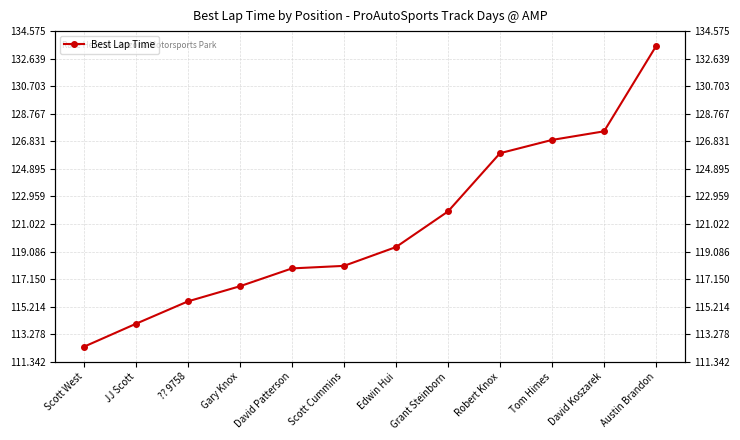

Rank the categories by value from lowest to highest.

Scott West, JJ Scott, ?? 9758, Gary Knox, David Patterson, Scott Cummins, Edwin Hui, Grant Steinborn, Robert Knox, Tom Himes, David Koszarek, Austin Brandon